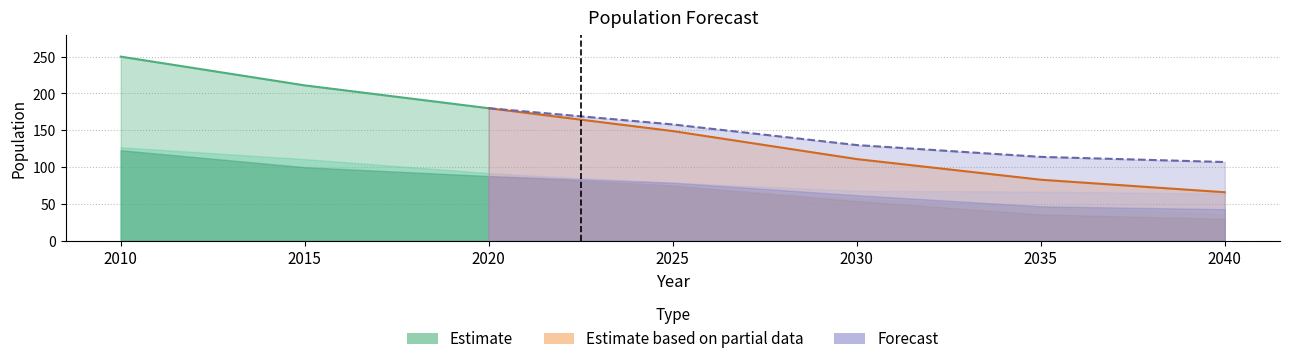

Where does the Total (Migration) series first go above 158?

2010